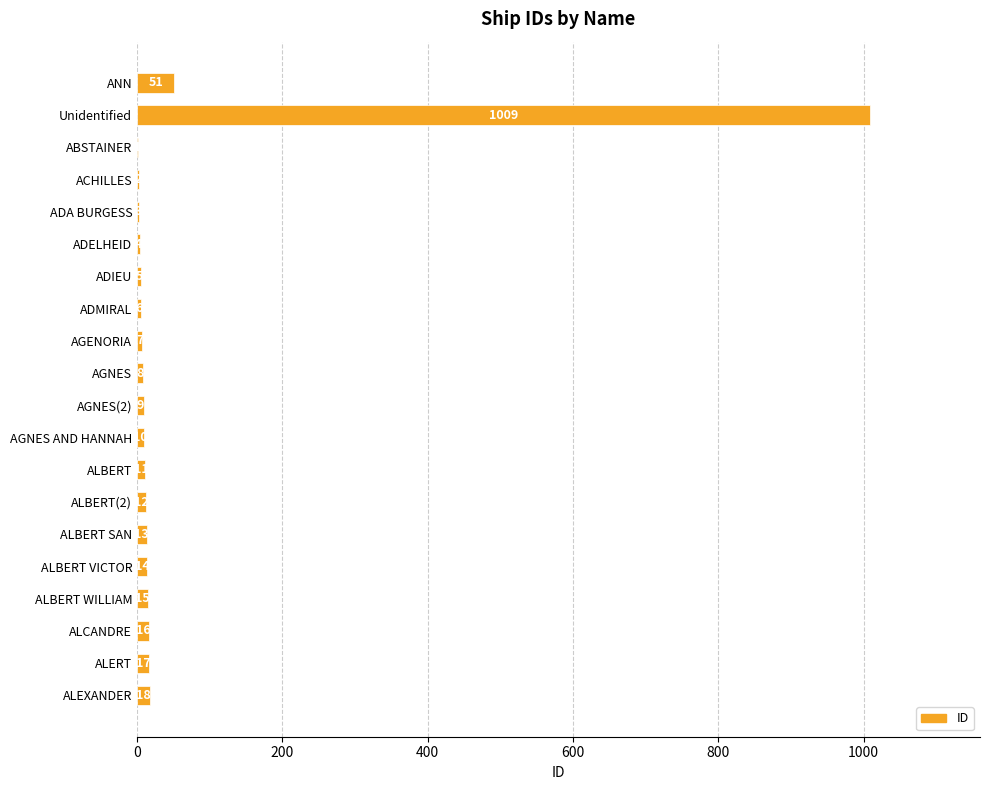

What is the sum of all values?

1231